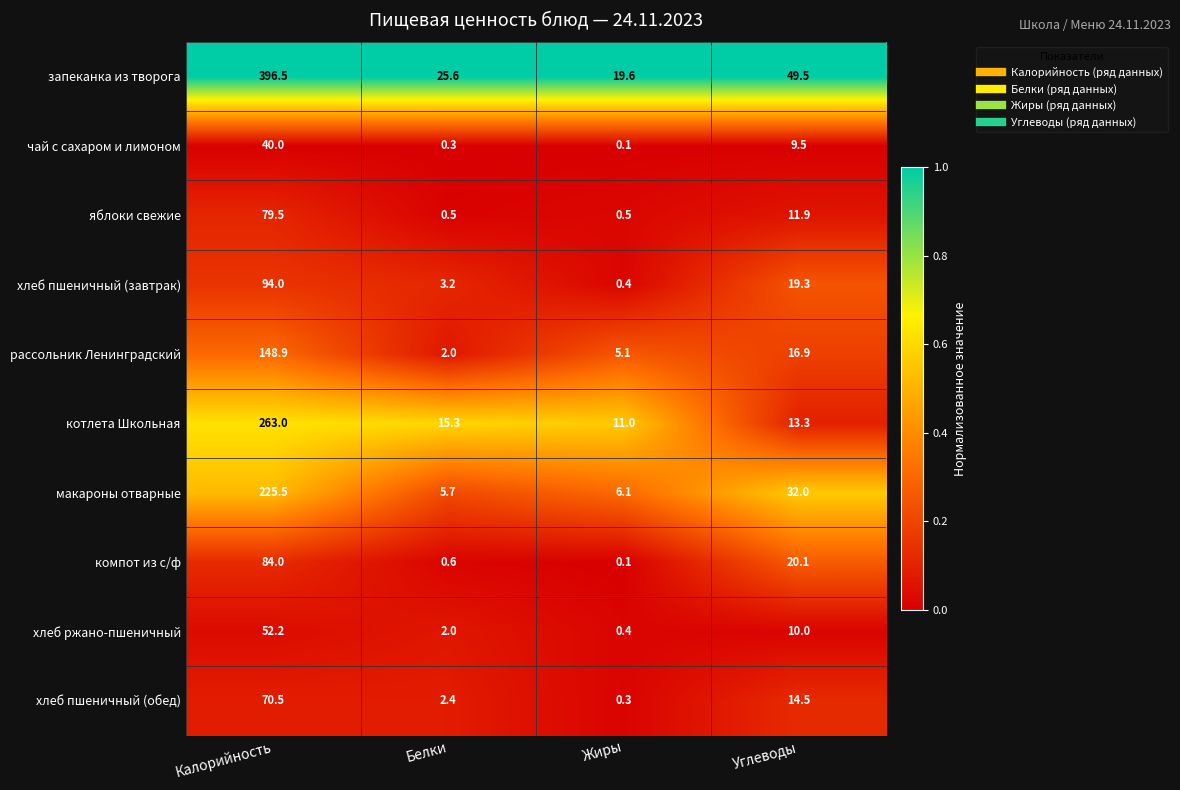

How many distinct data groups are displayed?

10